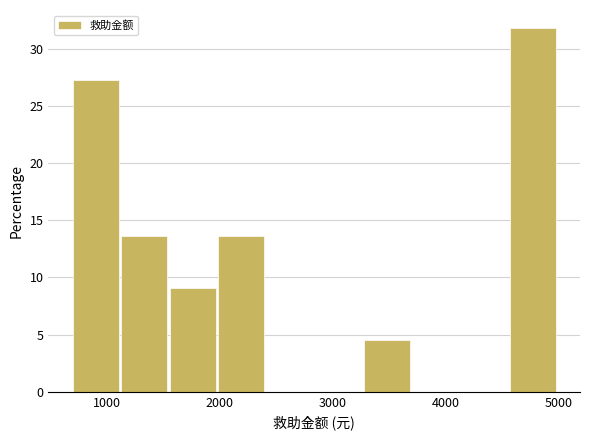

What is the height of the bar covering 1990 to 2420 on the x-axis? Neither the bar edges nor the heights are printed on the chart, so give them approximately, as read against the axes.

13.5